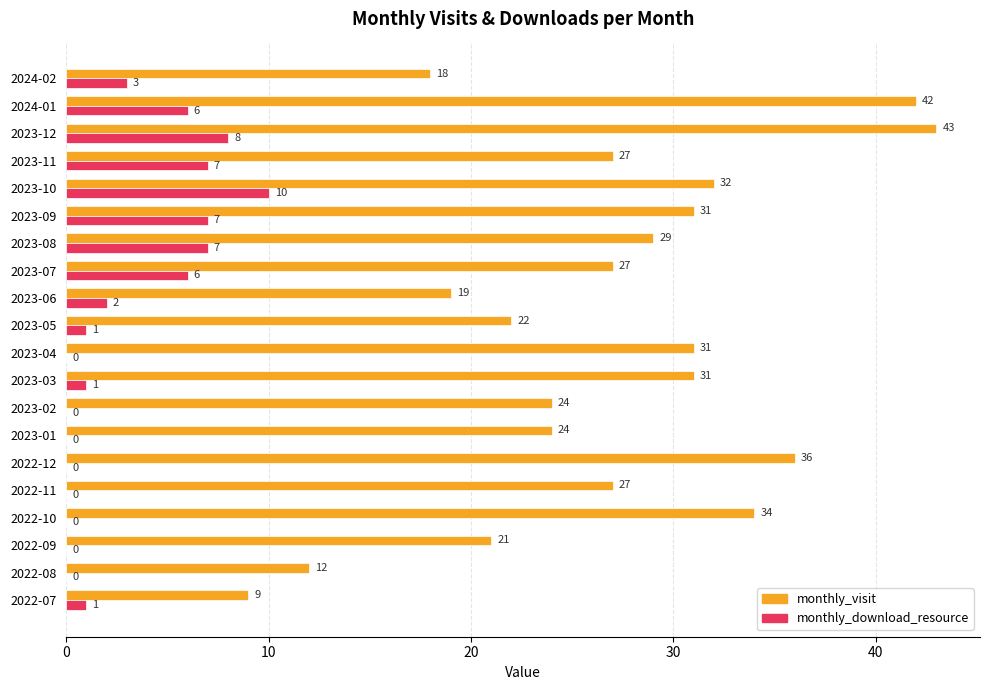

At which label does monthly_download_resource reach its peak?

2023-10